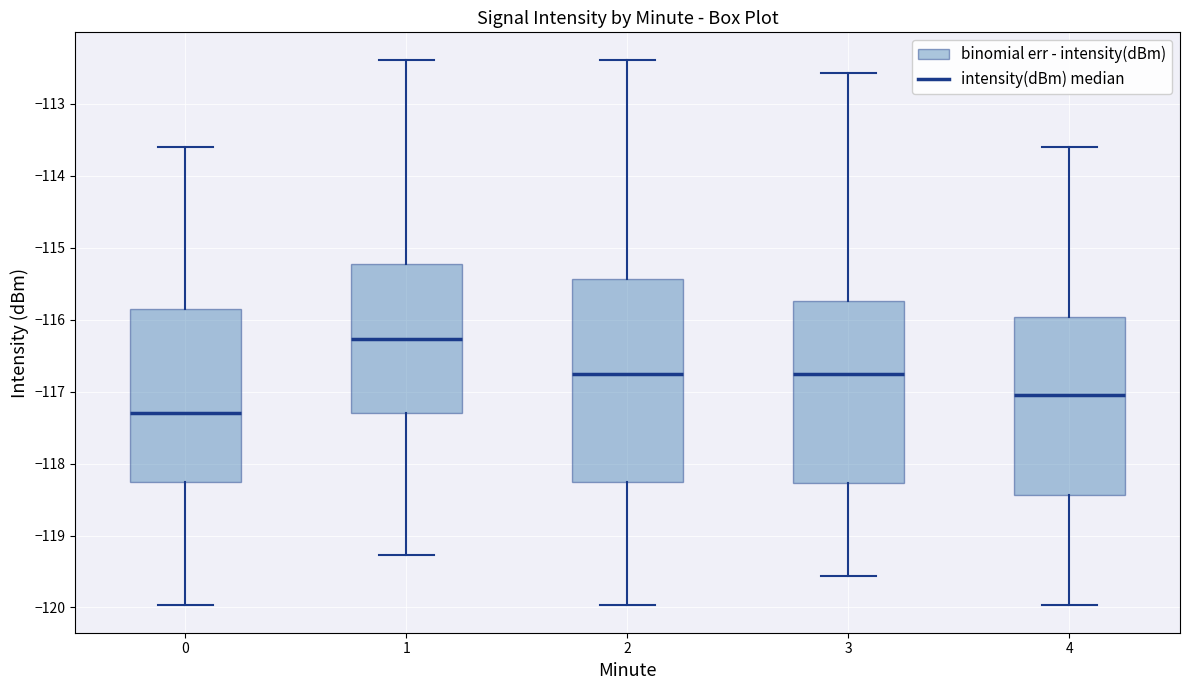

Which box is the tallest, from its lower edge to its upper edge?

2